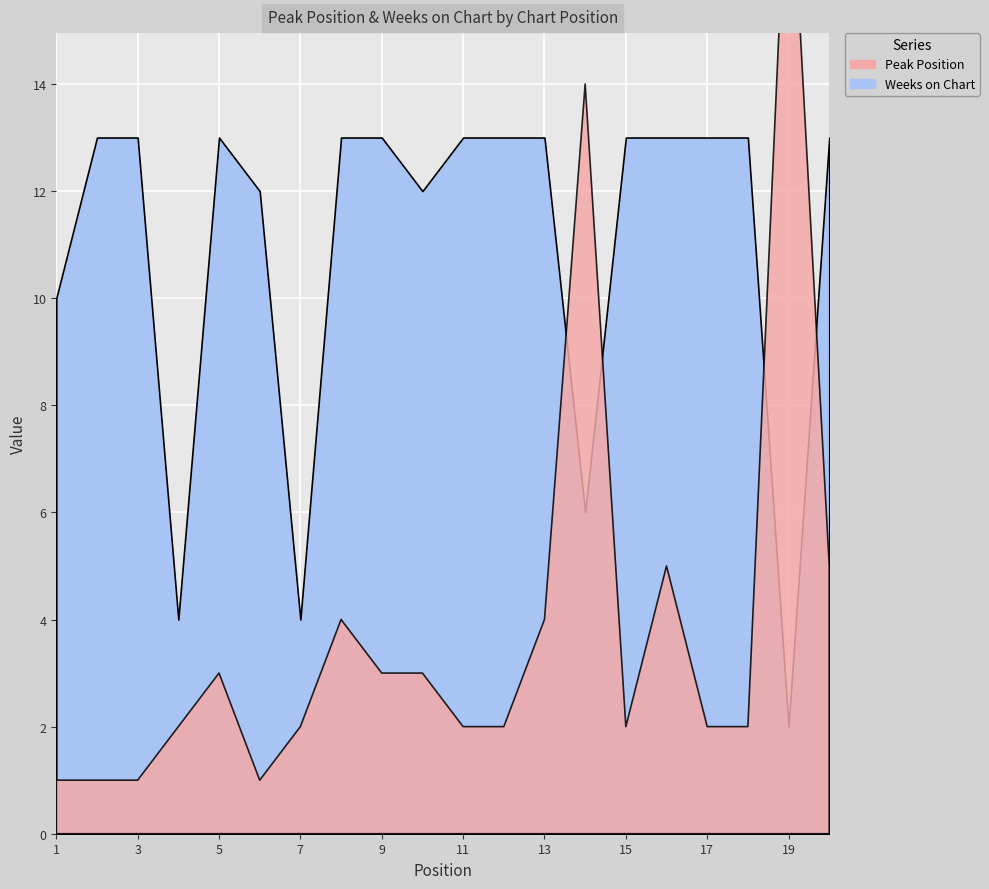

What is the approximate value of Weeks on Chart at 9, to the nearest 5?

15